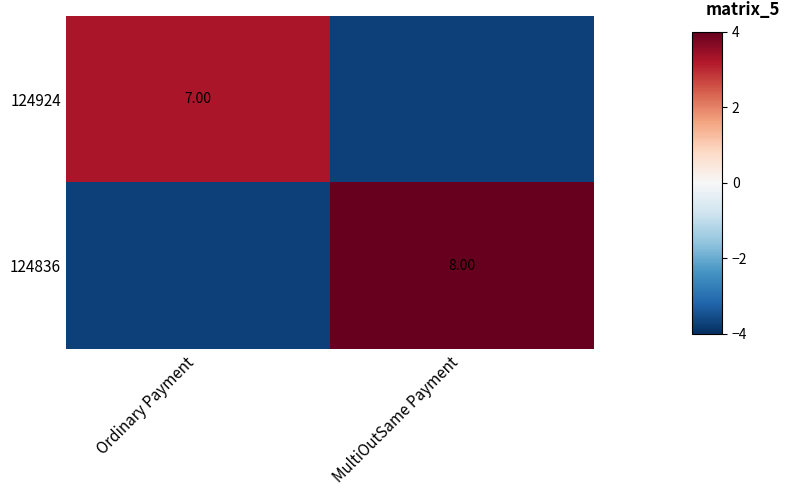

What value does the 124924 series have at MultiOutSame Payment?

-3.8